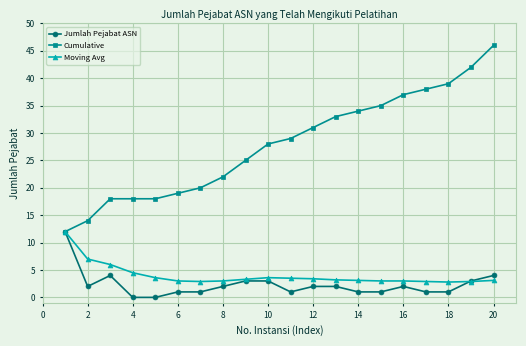

Which series has the widest spread of values?

Cumulative